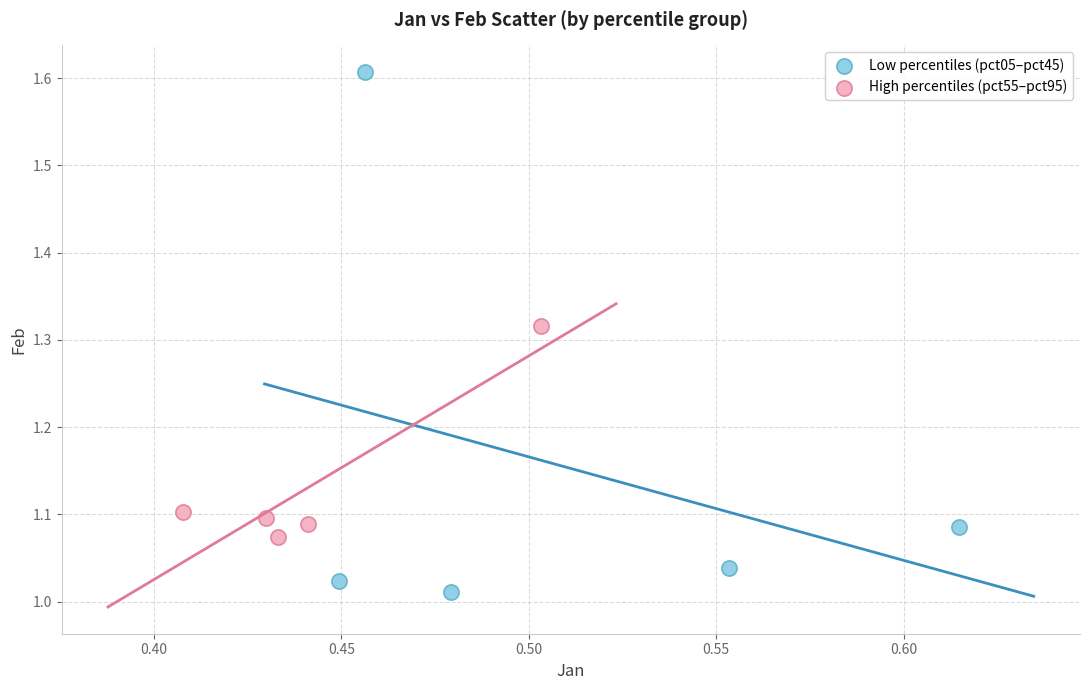

Which series contains the lowest Y value?

Low percentiles (pct05–pct45)